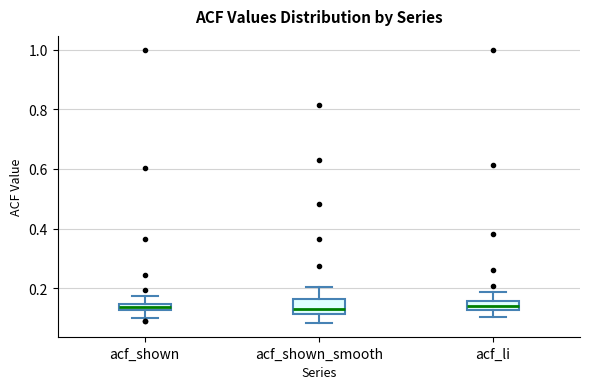

Where does the lower whisker of the box for acf_shown end on the y-axis? The values are not printed on the chart, so give them approximately, as read against the axis.

0.10